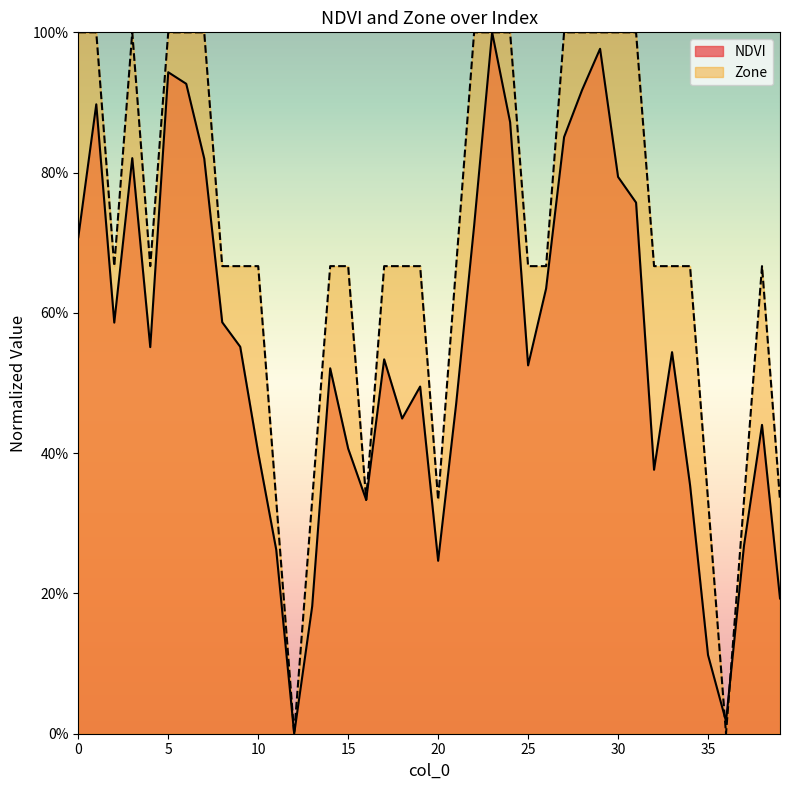

Reading left to right, what are all the values shown in this chart?

NDVI: 0.7	0.9	0.6	0.8	0.6	0.9	0.9	0.8	0.6	0.6	0.4	0.3	0.0	0.2	0.5	0.4	0.3	0.5	0.4	0.5	0.2	0.5	0.7	1.0	0.9	0.5	0.6	0.9	0.9	1.0	0.8	0.8	0.4	0.5	0.4	0.1	0.0	0.3	0.4	0.2
Zone: 1.0	1.0	0.7	1.0	0.7	1.0	1.0	1.0	0.7	0.7	0.7	0.3	0.0	0.3	0.7	0.7	0.3	0.7	0.7	0.7	0.3	0.7	1.0	1.0	1.0	0.7	0.7	1.0	1.0	1.0	1.0	1.0	0.7	0.7	0.7	0.3	0.0	0.3	0.7	0.3